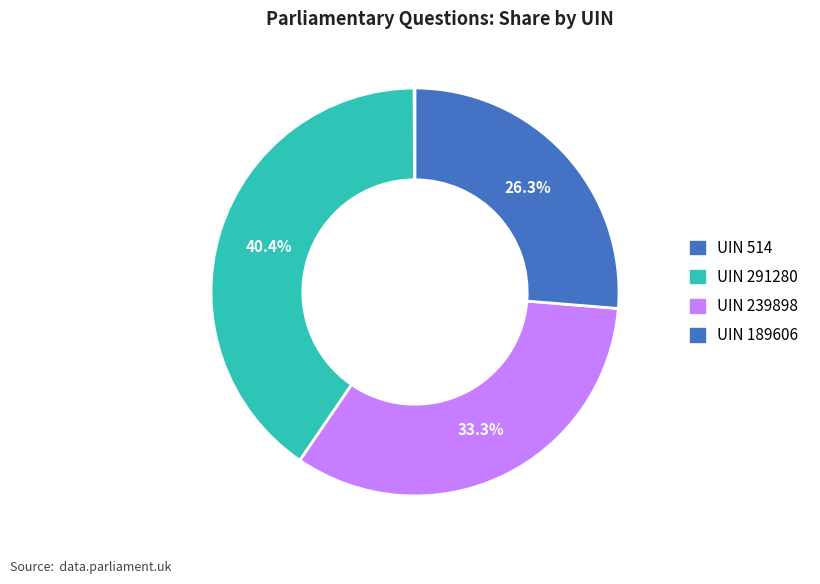

To the nearest percent, what is the average slice percentage?

25%